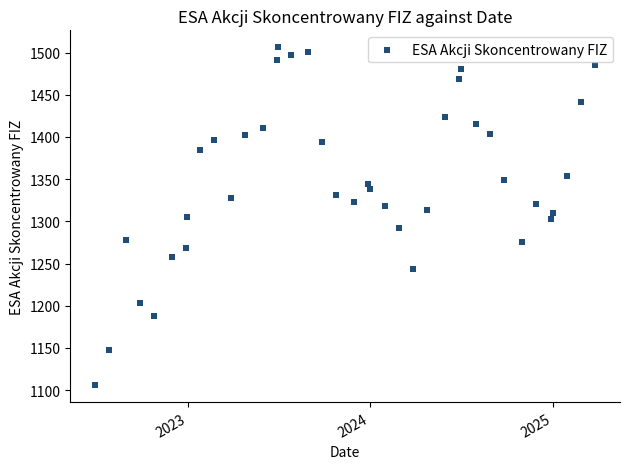

What is the range of X values (max minus min)?

1000.0